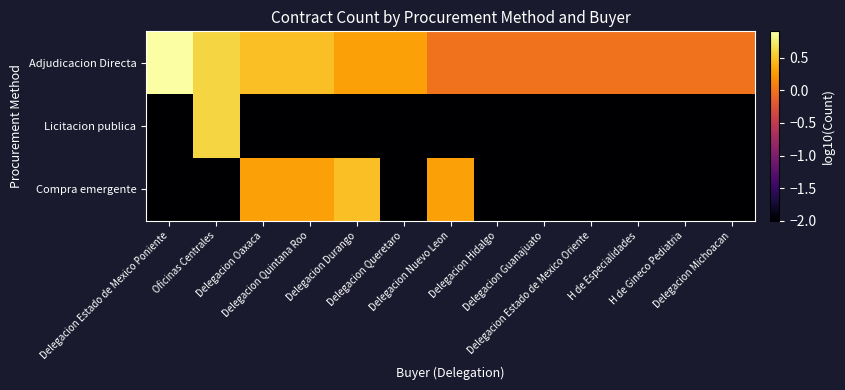

What is the total value across all series at Delegacion Oaxaca?

-1.2